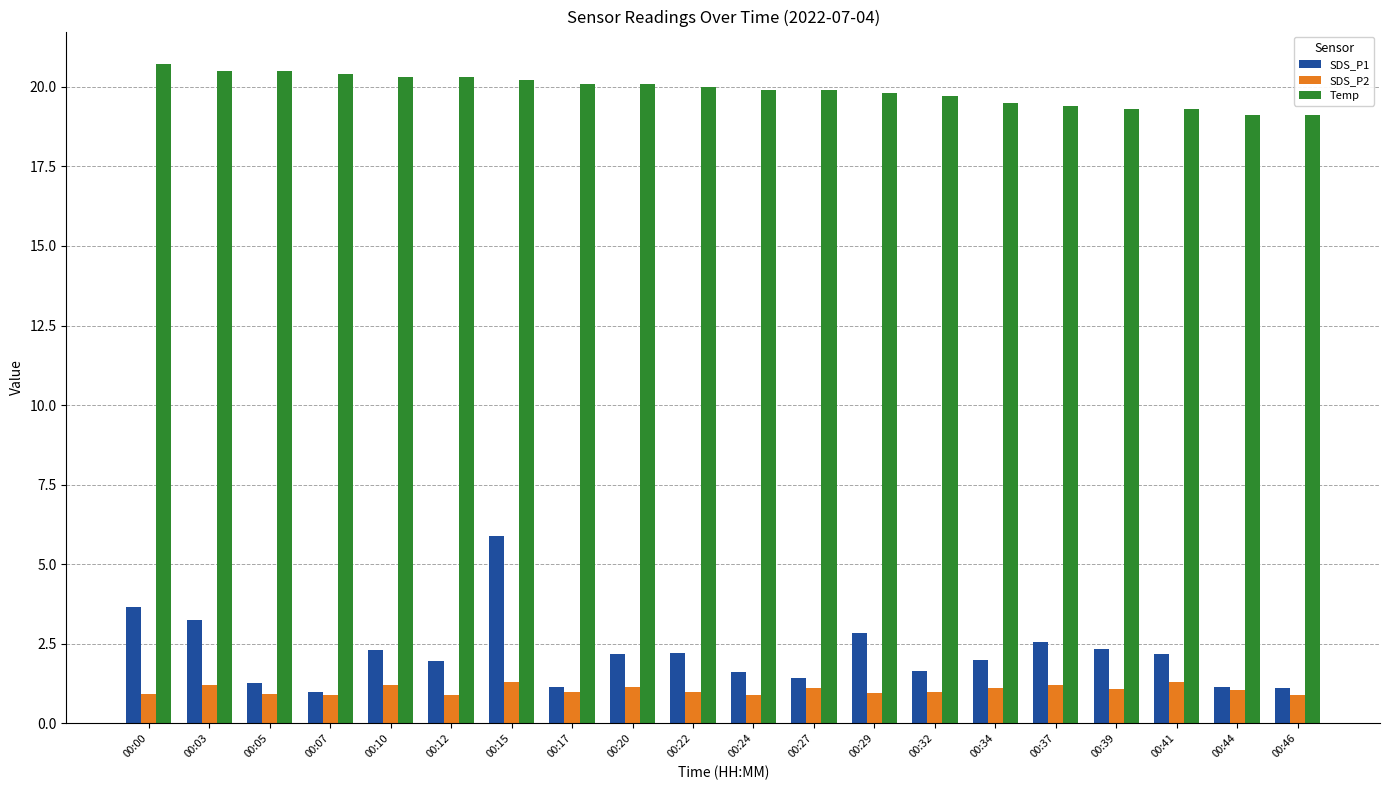

What is the average value of the SDS_P2 series?

1.1